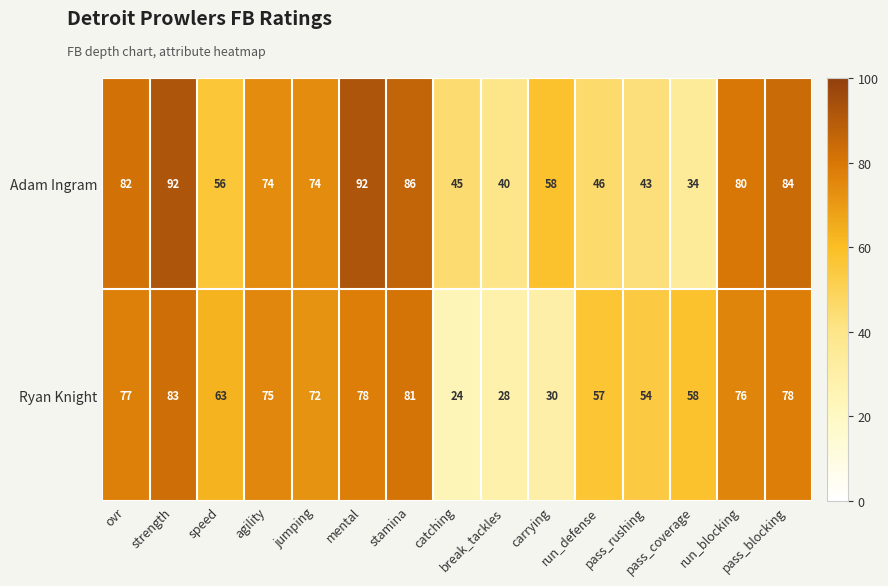

How many distinct data groups are displayed?

2